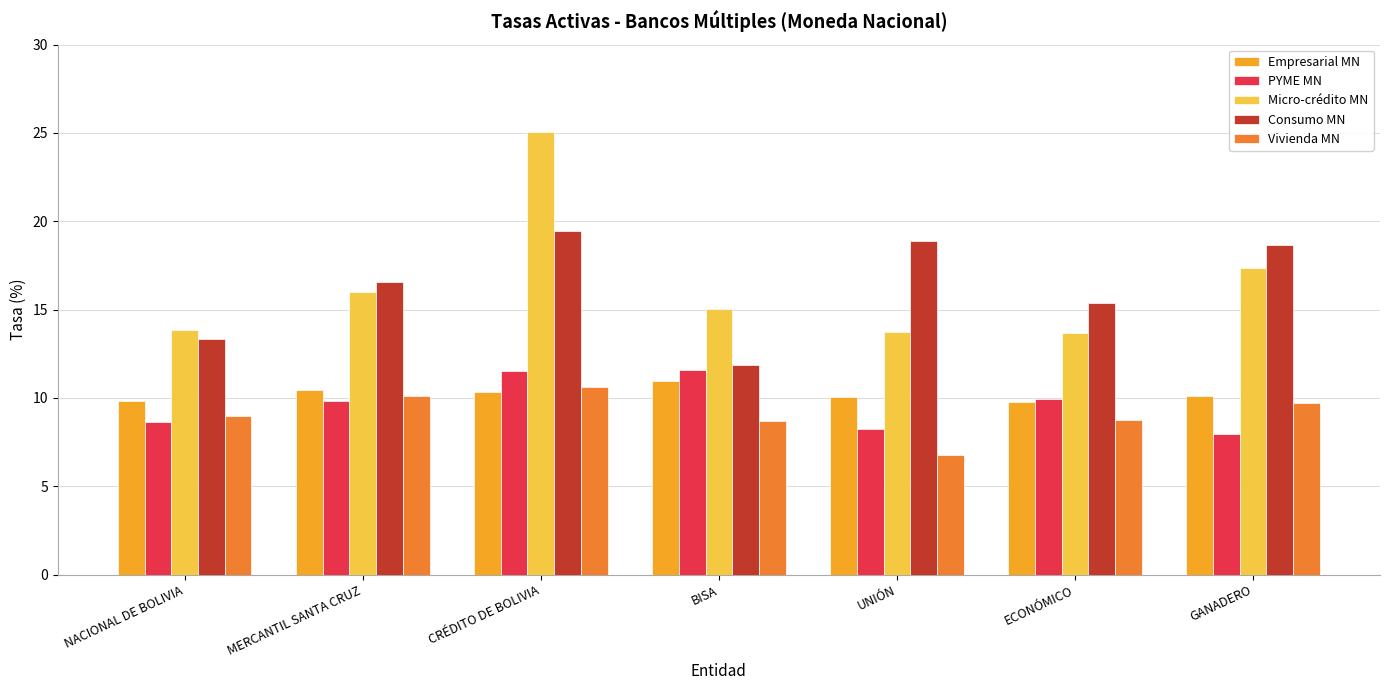

Is it true that Micro-crédito MN equals 18.1 at NACIONAL DE BOLIVIA?

False